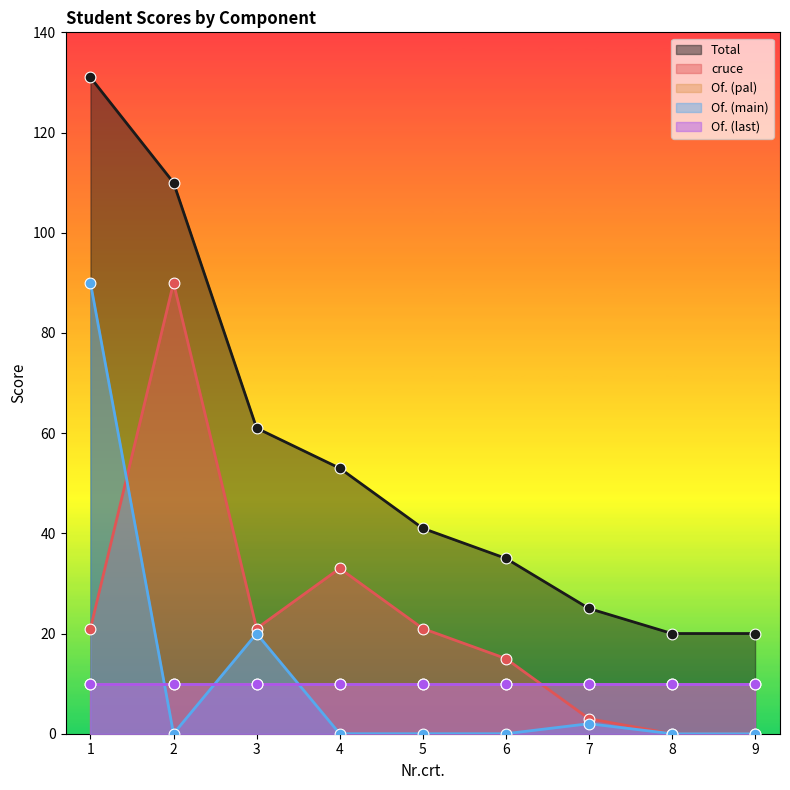

What is the total value across all series at 8?

20